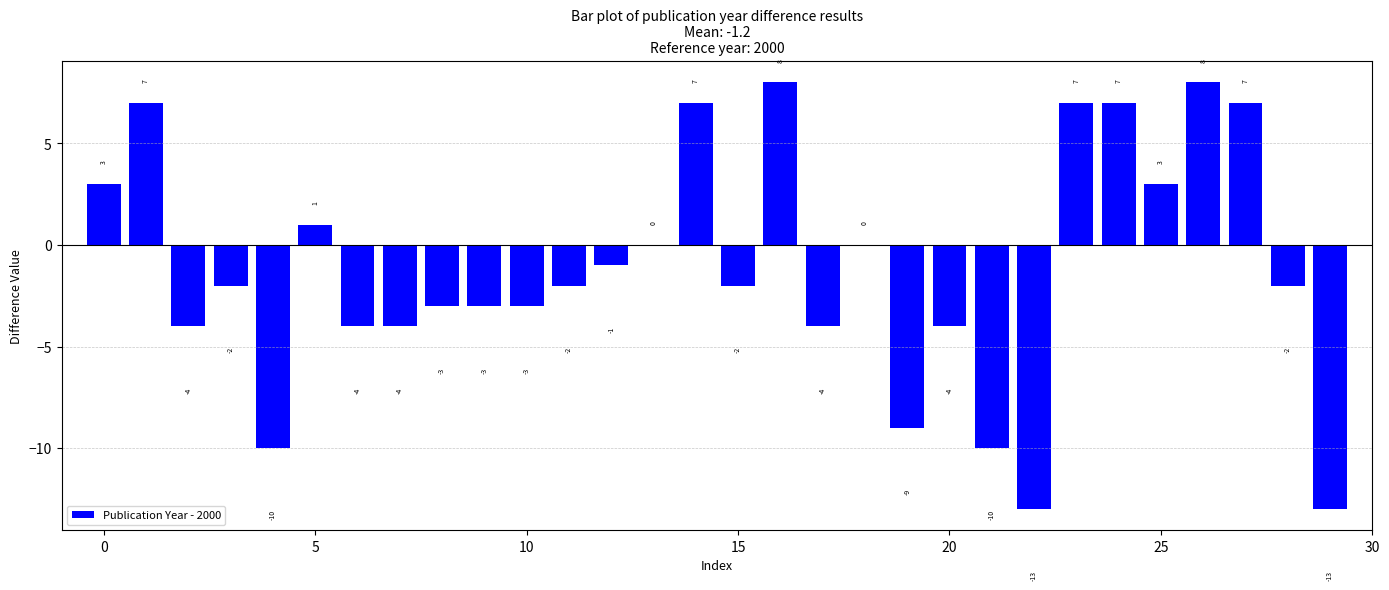

Reading right to left, list all the values displayed in this chart.

-13	-2	7	8	3	7	7	-13	-10	-4	-9	0	-4	8	-2	7	0	-1	-2	-3	-3	-3	-4	-4	1	-10	-2	-4	7	3